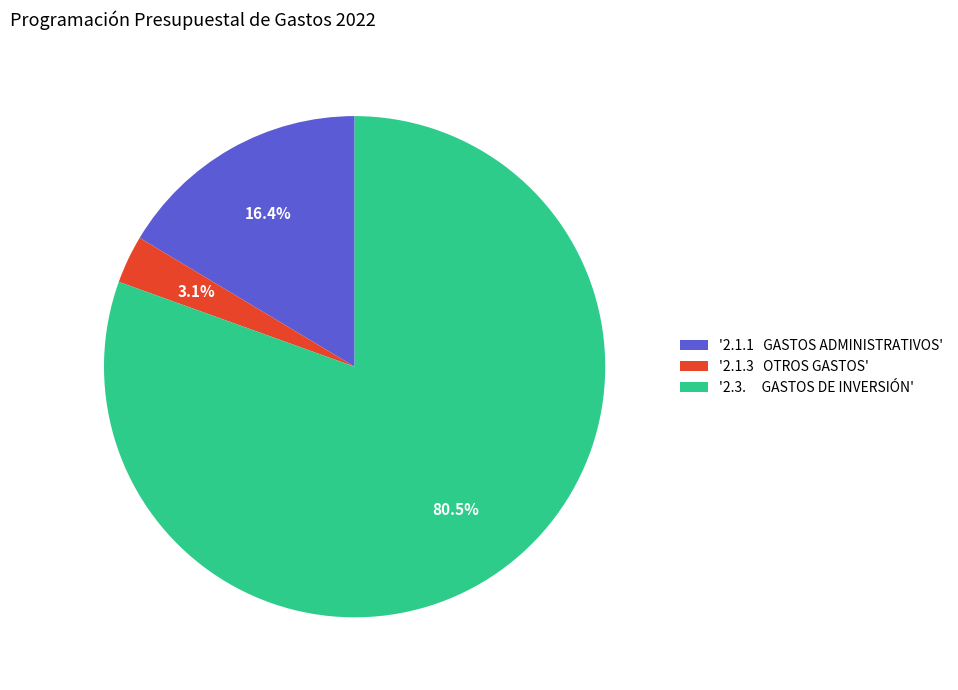

Rank the categories by value from highest to lowest.

'2.3. GASTOS DE INVERSIÓN', '2.1.1 GASTOS ADMINISTRATIVOS', '2.1.3 OTROS GASTOS'